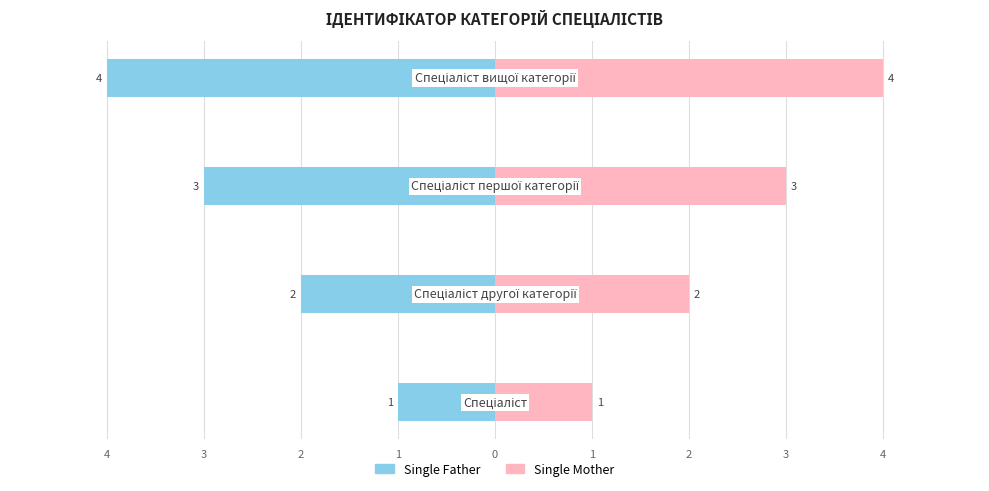

Reading right to left, what are all the values shown in this chart?

Single Father: -4	-3	-2	-1
Single Mother: 4	3	2	1